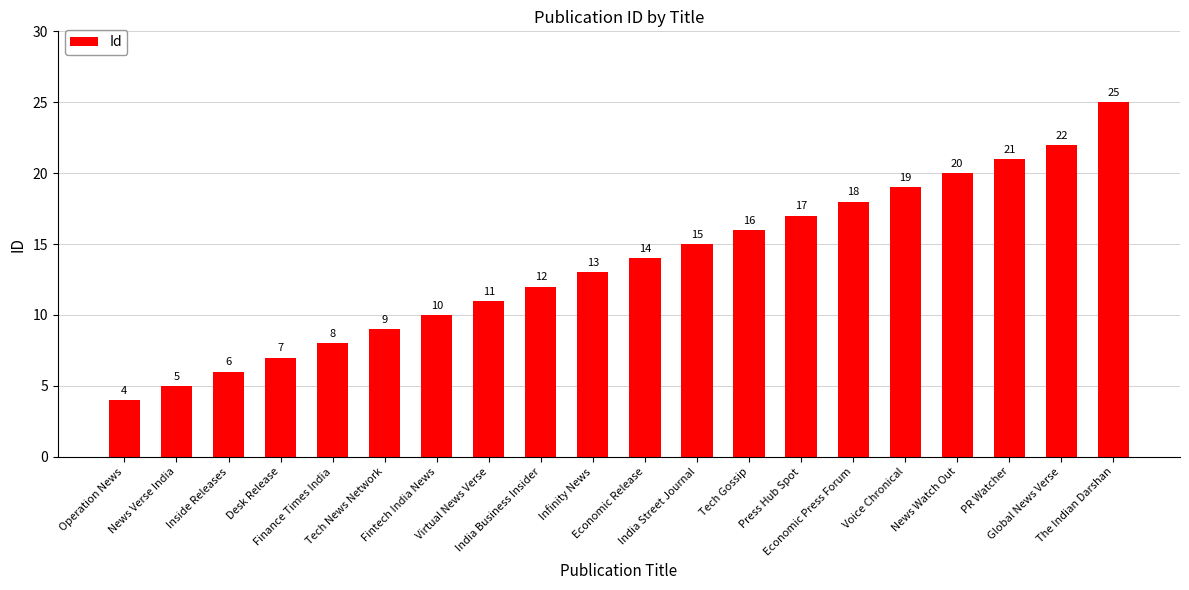

What is the greatest value displayed?

25